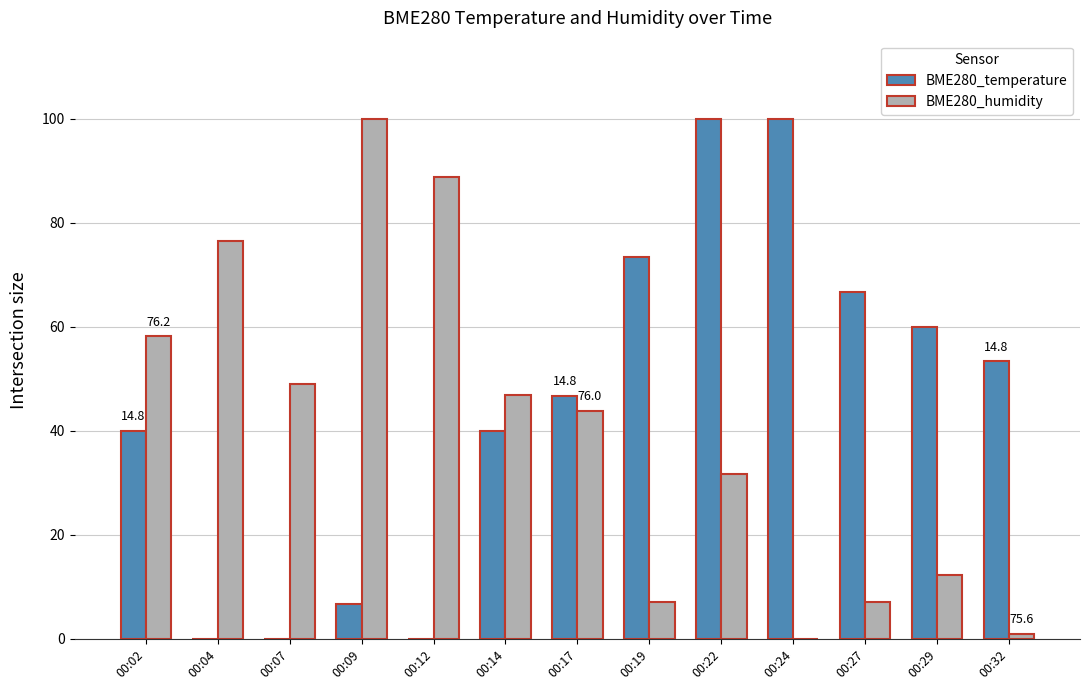

What is the sum of all BME280_humidity values?

522.4